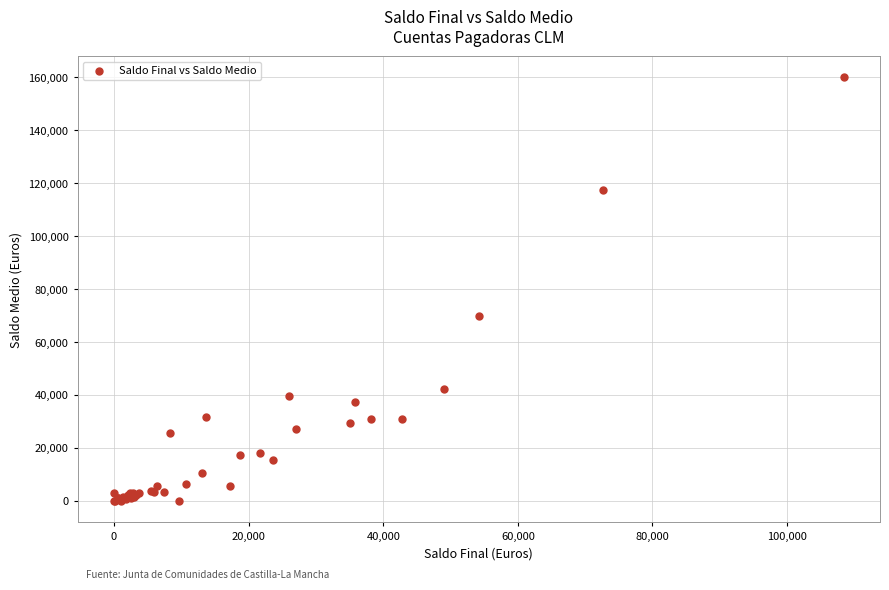

What Y value in the scatter plot is closest to 80000?

69992.2